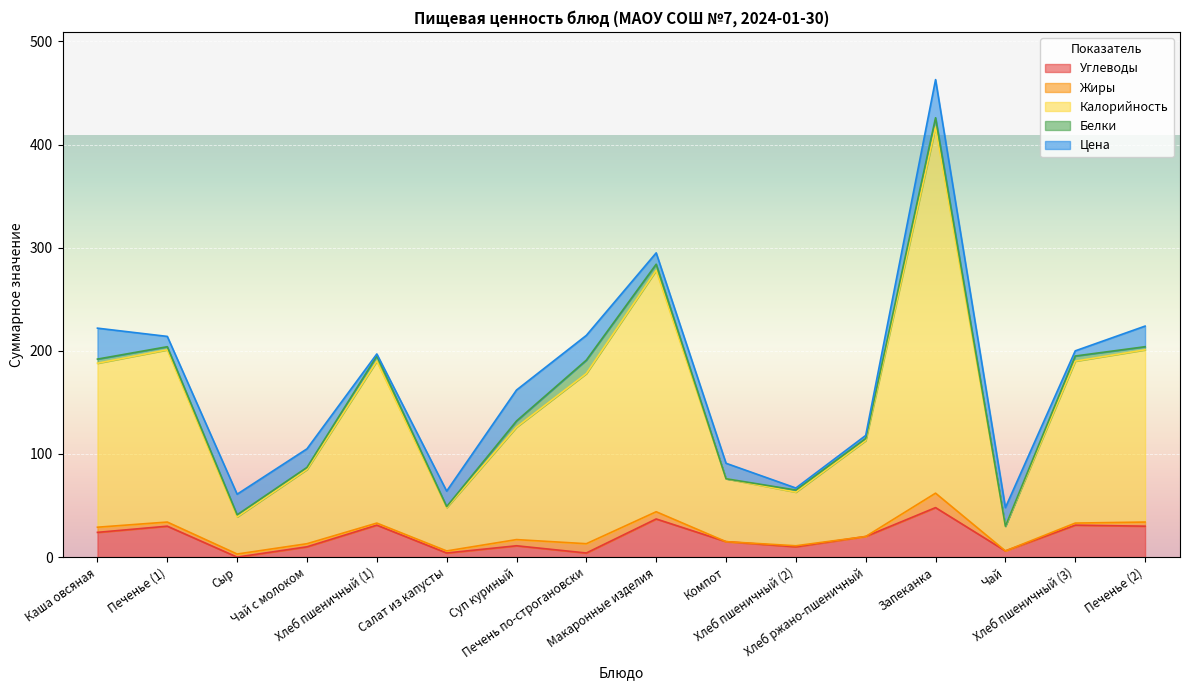

Rank the categories by Жиры value from lowest to highest.

Компот, Хлеб ржано-пшеничный, Чай, Хлеб пшеничный (2), Хлеб пшеничный (1), Салат из капусты, Хлеб пшеничный (3), Сыр, Чай с молоком, Печенье (1), Печенье (2), Каша овсяная, Суп куриный, Макаронные изделия, Печень по-строгановски, Запеканка